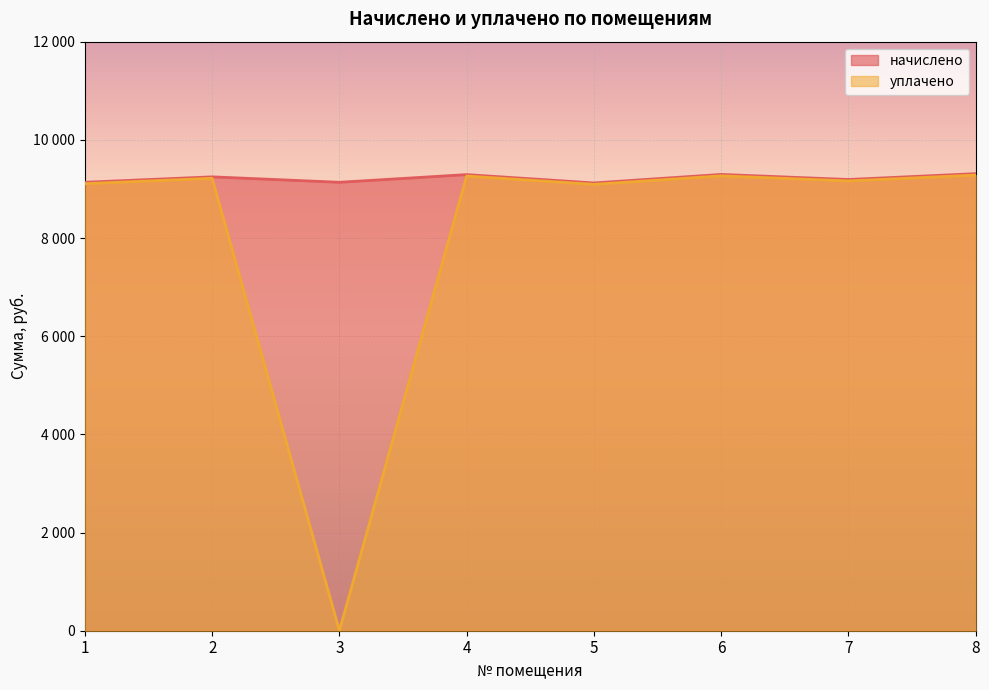

Which label corresponds to the largest value in the chart?

8